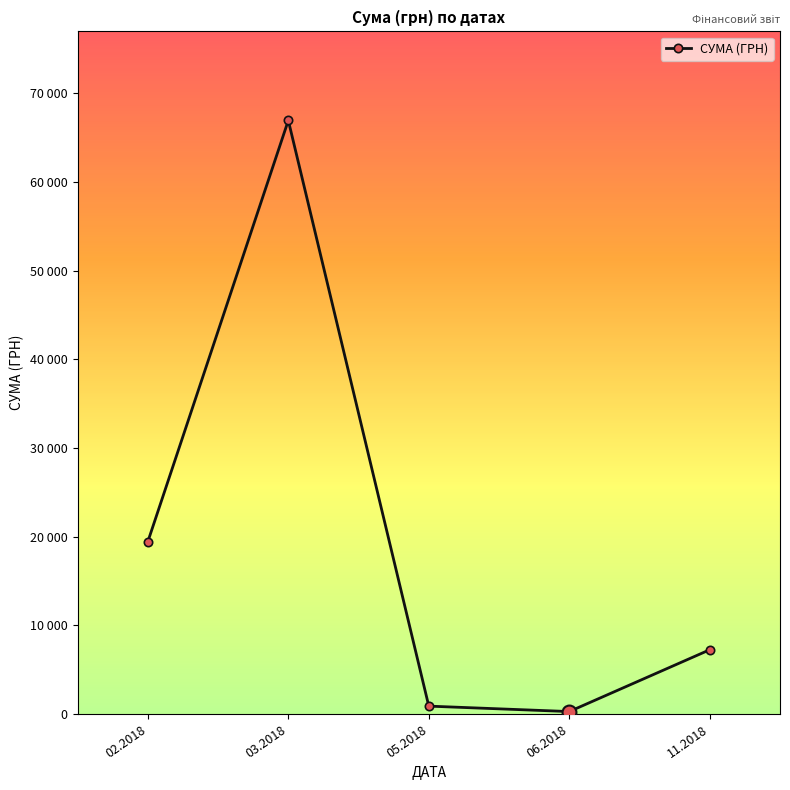

What value does the data have at 02.2018?

19433.8